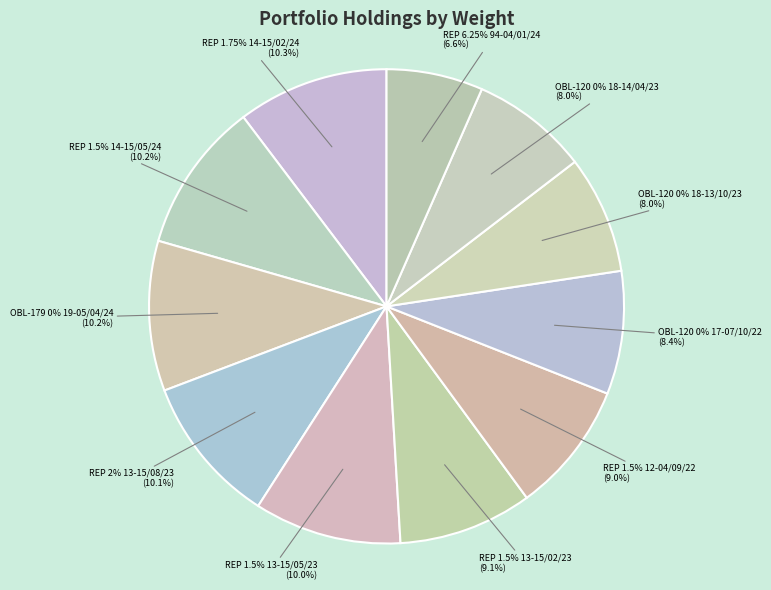

How many segments does this pie chart have?

11